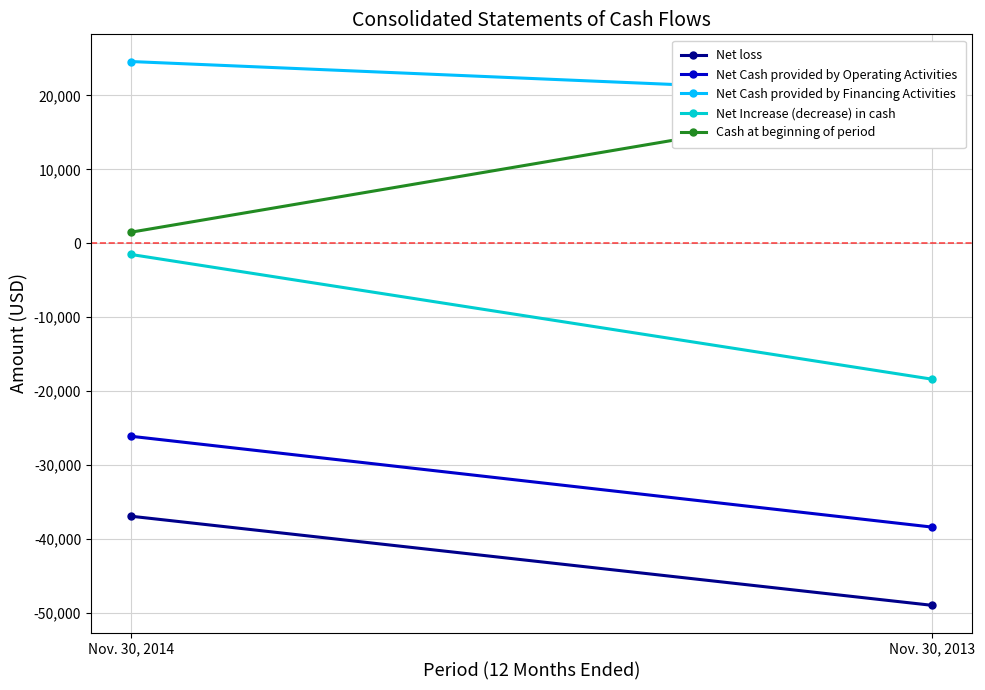

How many series are shown in this chart?

5